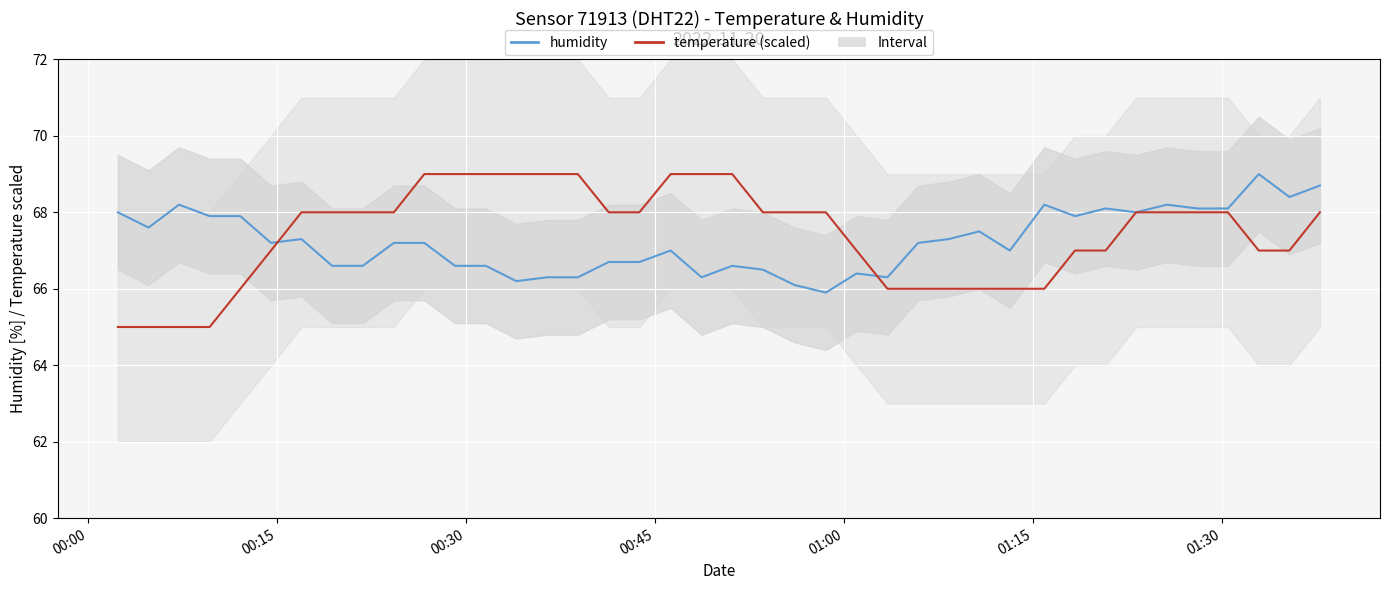

What is the difference between the highest and lowest values at 00:00?

3.0